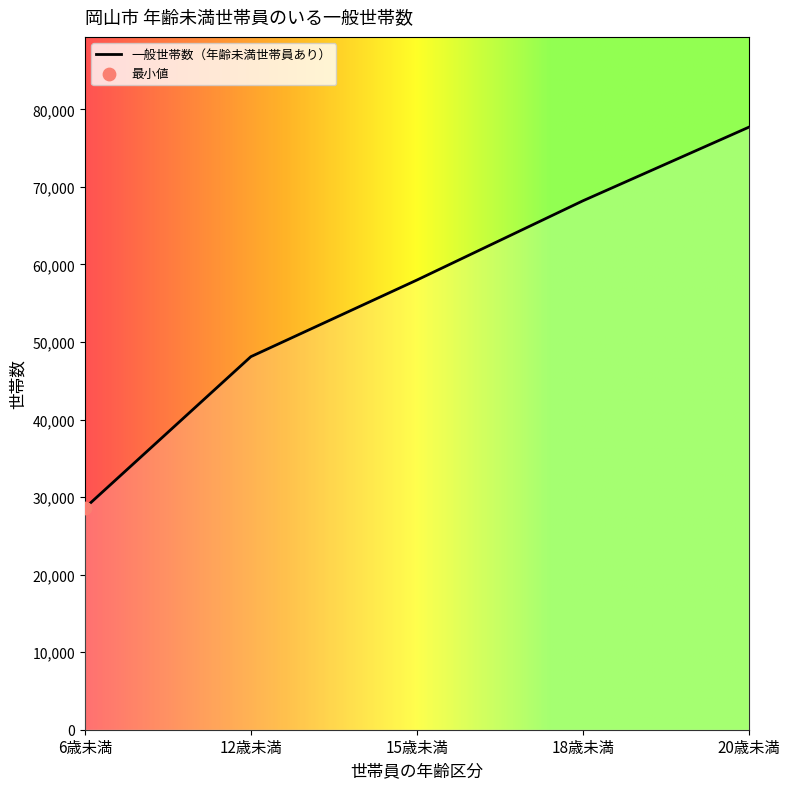

What is the sum of all values?

280569